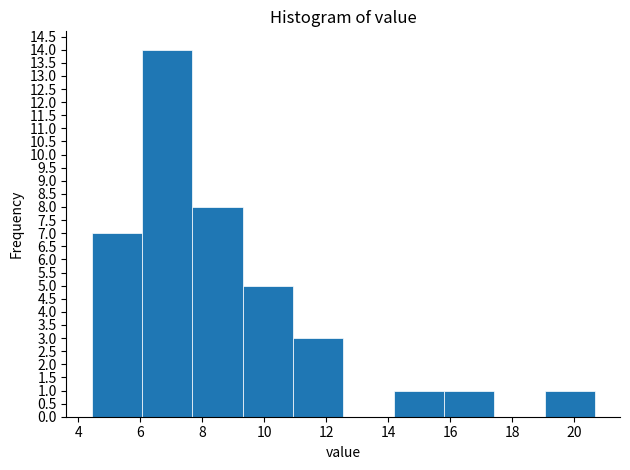

What is the height of the bar covering 11.0 to 12.6 on the x-axis? Neither the bar edges nor the heights are printed on the chart, so give them approximately, as read against the axes.

3